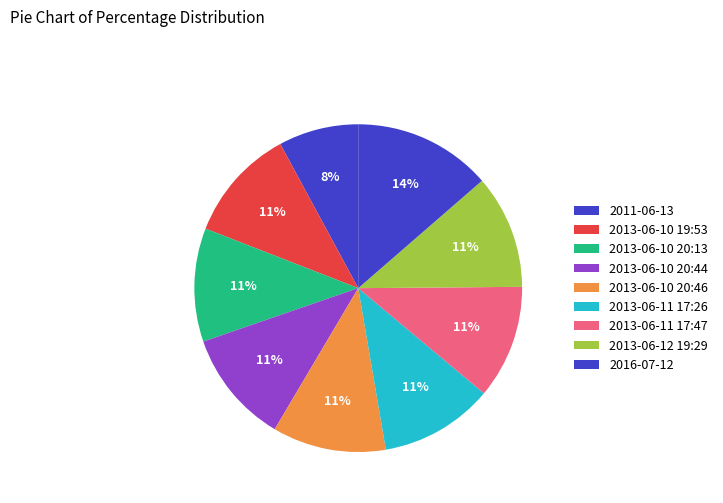

How many segments does this pie chart have?

9